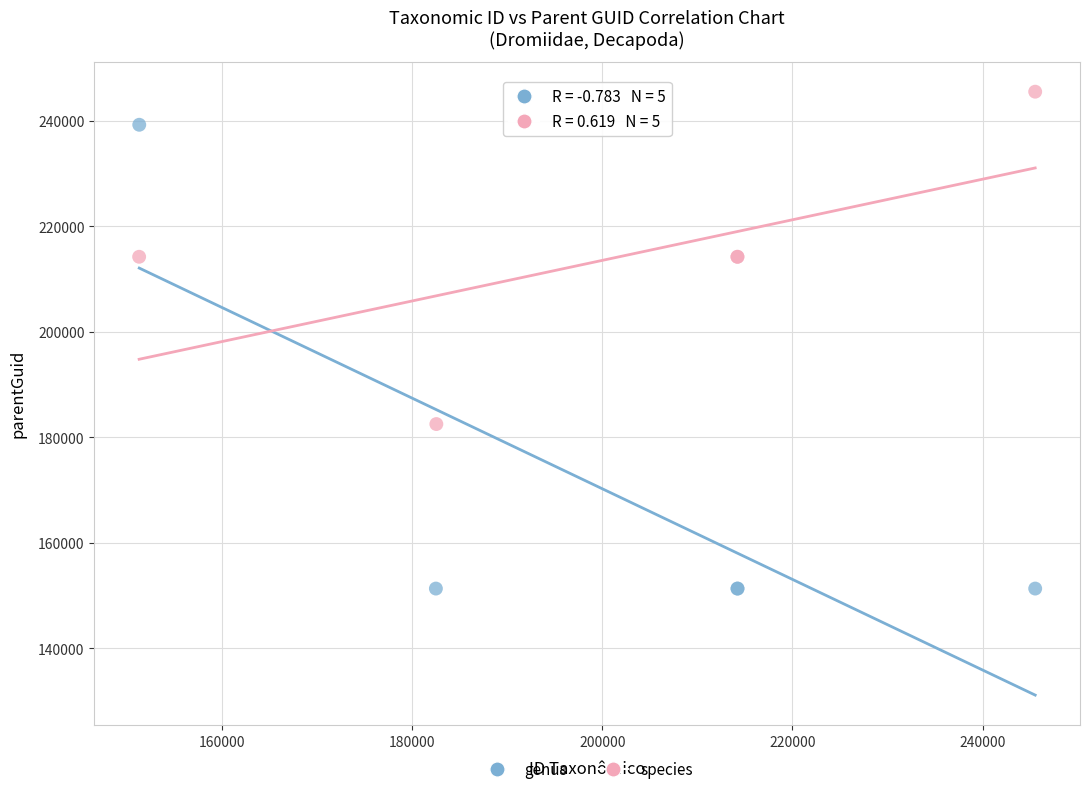

Which series reaches the minimum Y coordinate?

genus